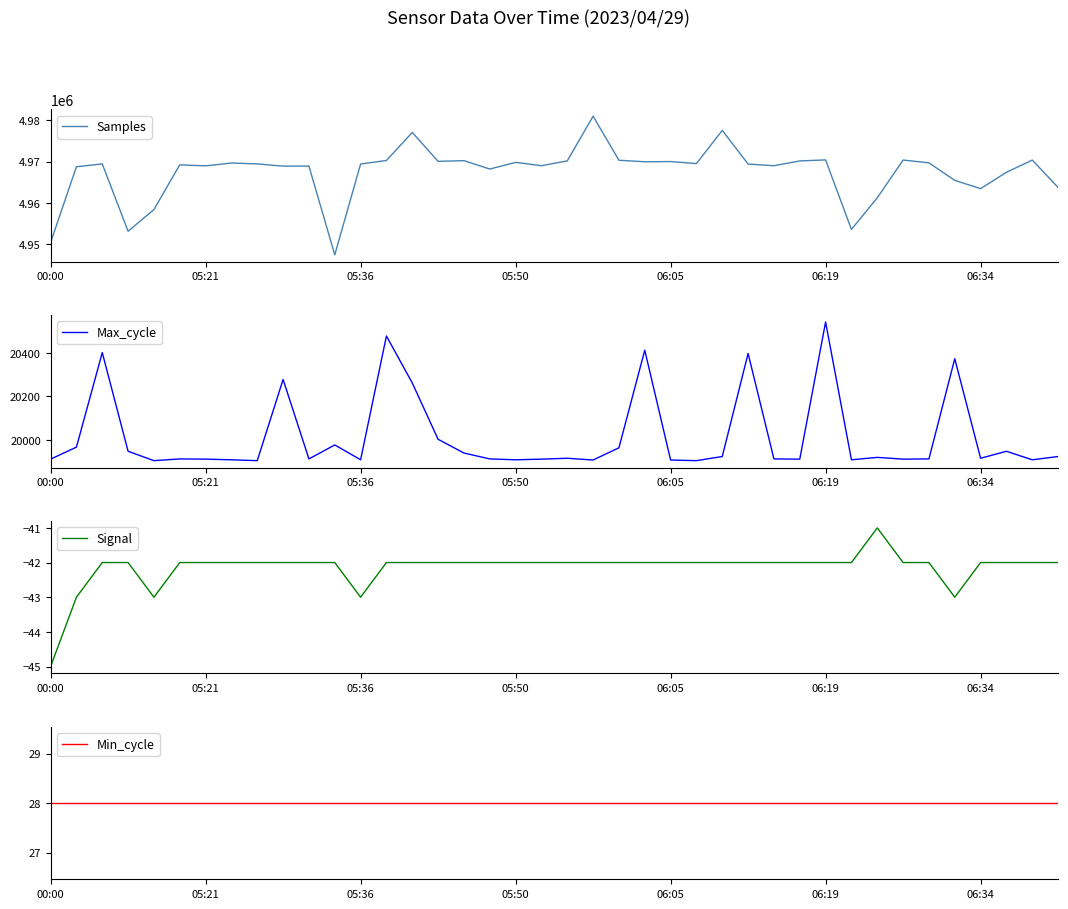

At which category is the sum across all series the highest?

21